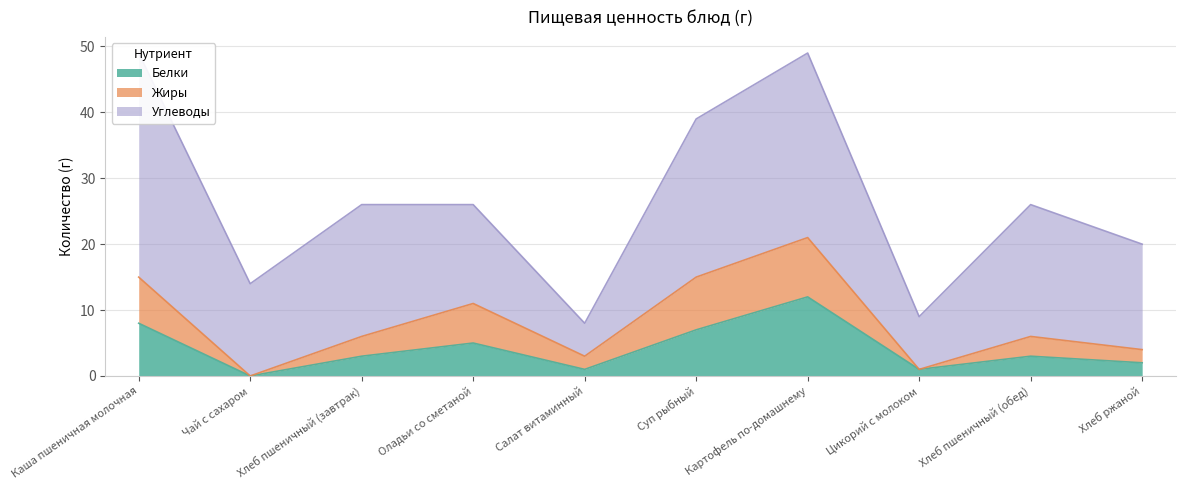

At which category is the sum across all series the highest?

Картофель по-домашнему